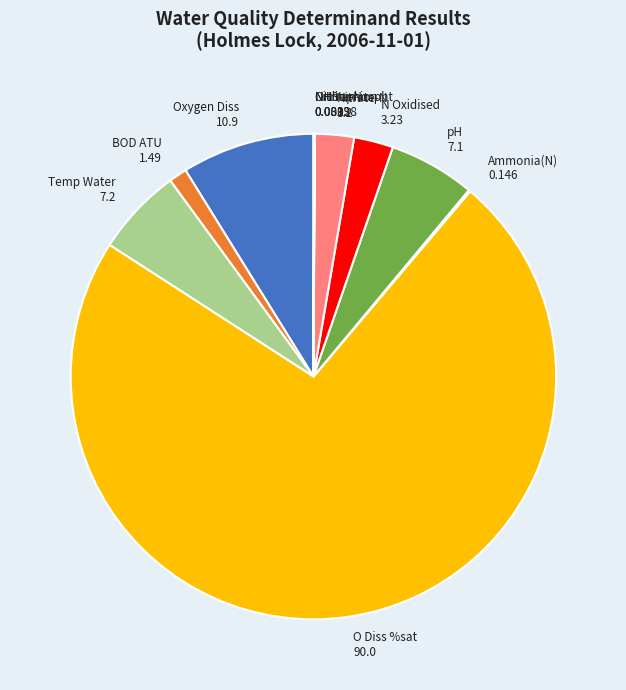

What is the largest slice in the pie chart?

O Diss %sat